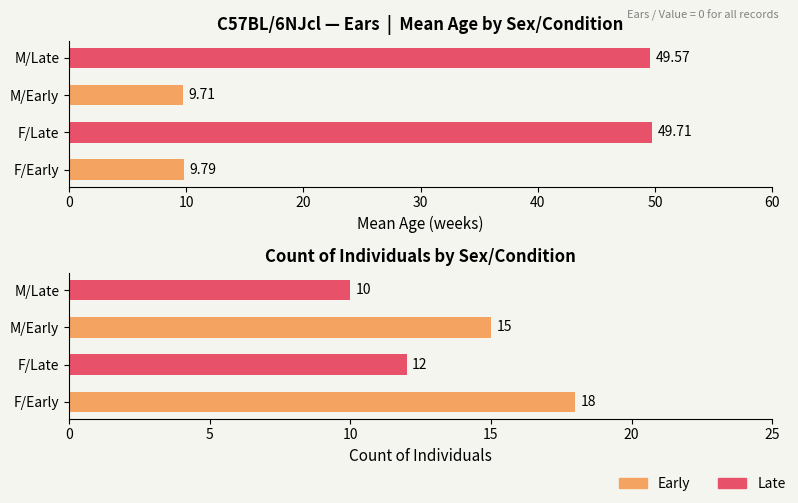

List the series in order of their overall mean, lowest first.

Count, Mean Age (weeks)